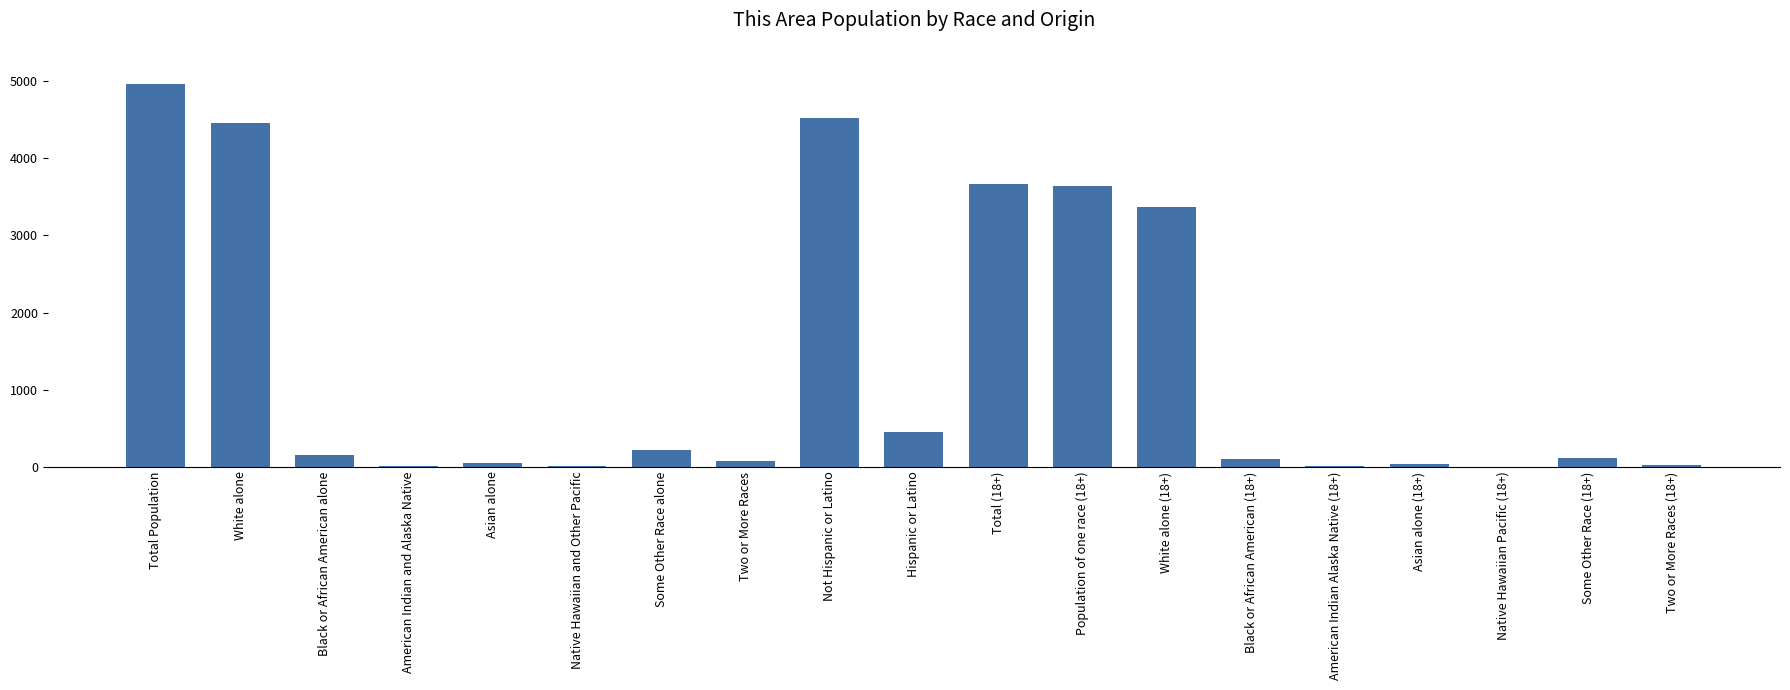

Between Asian alone and Total (18+), which is larger?

Total (18+)